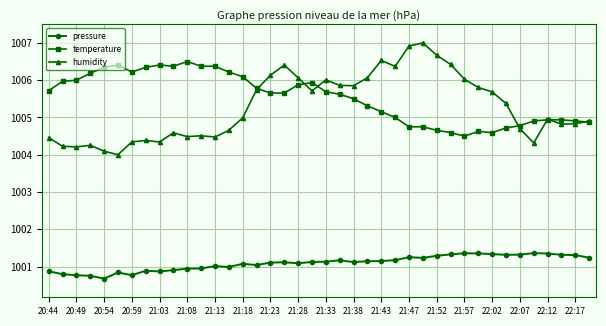

In humidity, how many points are lower than both neighbors (excluding endpoints)?

10